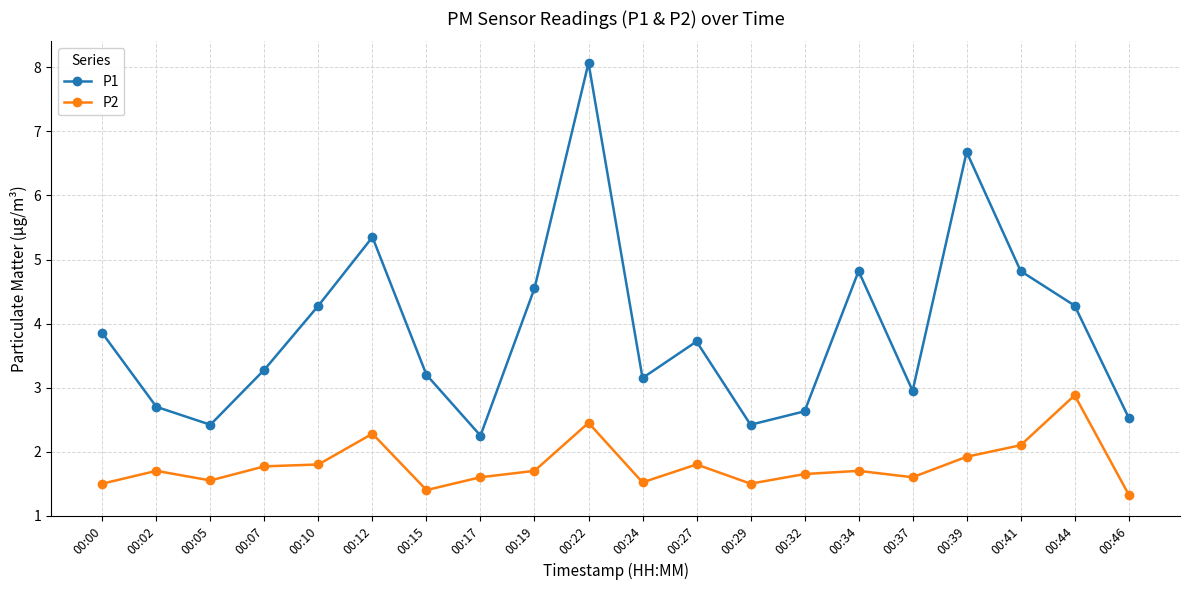

What is the difference between the highest and lowest values at 00:02?

1.0